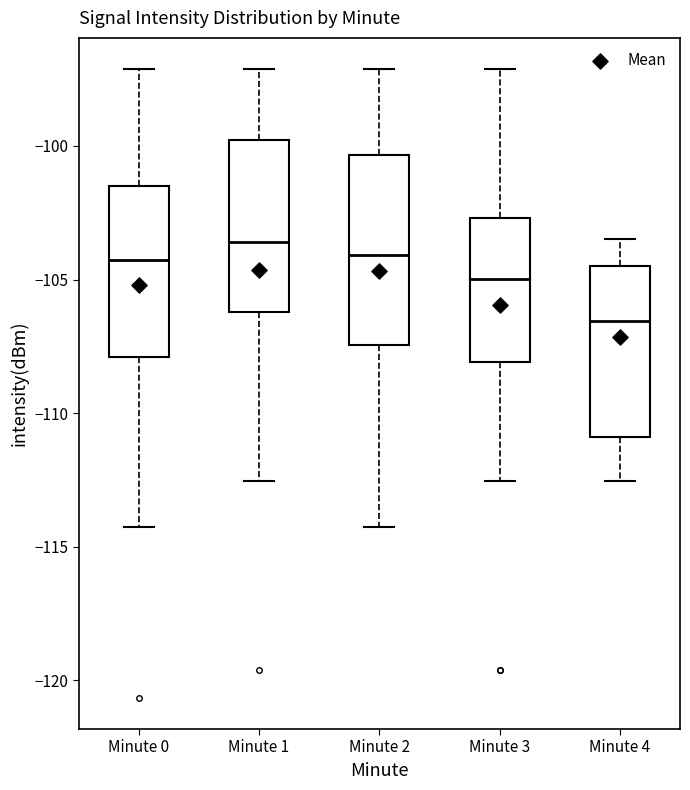

Reading left to right, read every box against the y-axis: the position of its median line, the range the box covers, and the ends of its whiskers. The values are not printed on the chart, so give them approximately, as read against the axis.

Minute 0: median -104.5, box -108.0 to -101.5, whiskers -114.5 to -97.0
Minute 1: median -103.5, box -106.0 to -100.0, whiskers -112.5 to -97.0
Minute 2: median -104.0, box -107.5 to -100.5, whiskers -114.5 to -97.0
Minute 3: median -105.0, box -108.0 to -102.5, whiskers -112.5 to -97.0
Minute 4: median -106.5, box -111.0 to -104.5, whiskers -112.5 to -103.5